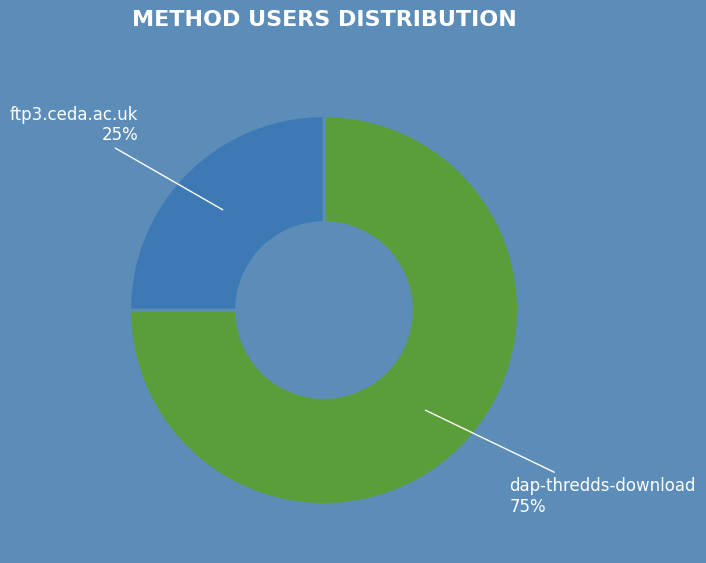

How many segments does this pie chart have?

2